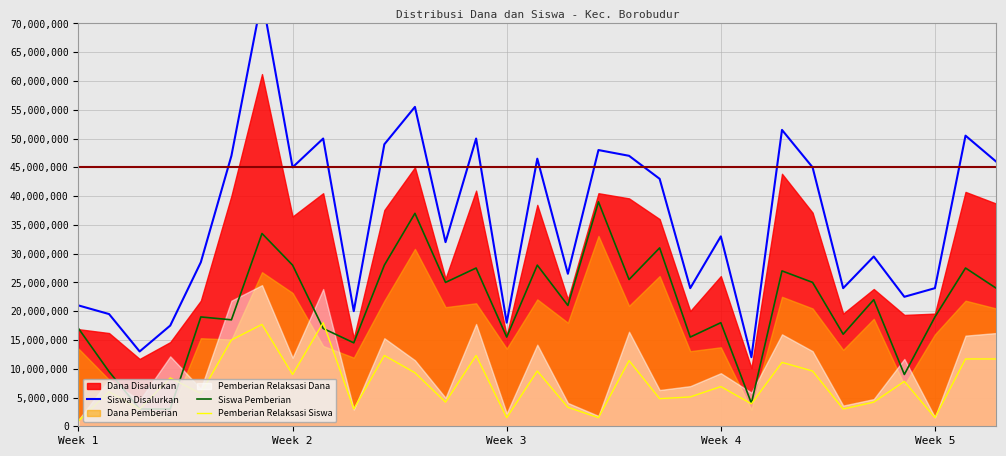

Where is Pemberian Relaksasi Siswa nearest to the value 9450000?

11